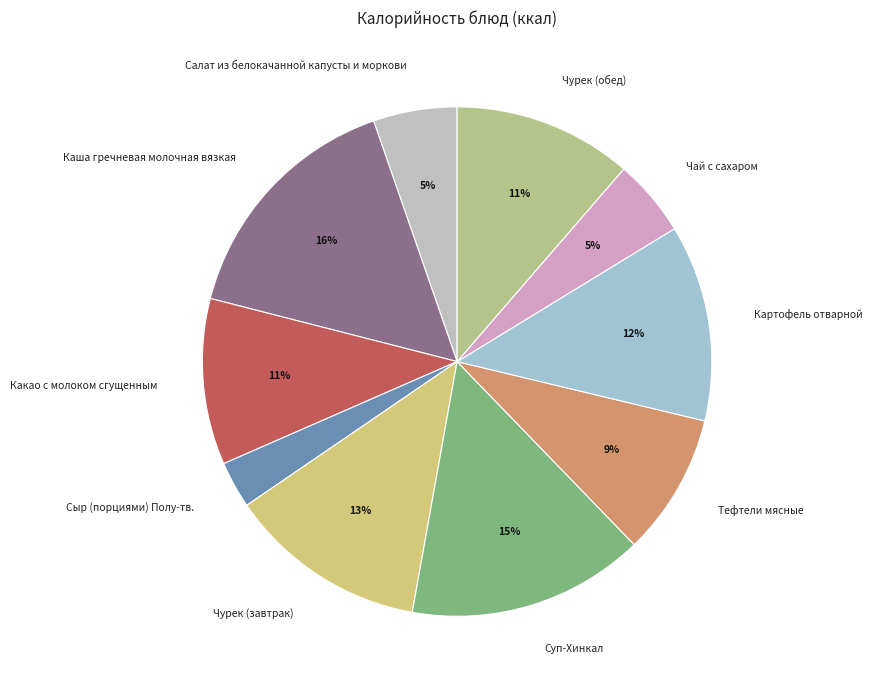

Does Чай с сахаром represent more than half of the total?

No